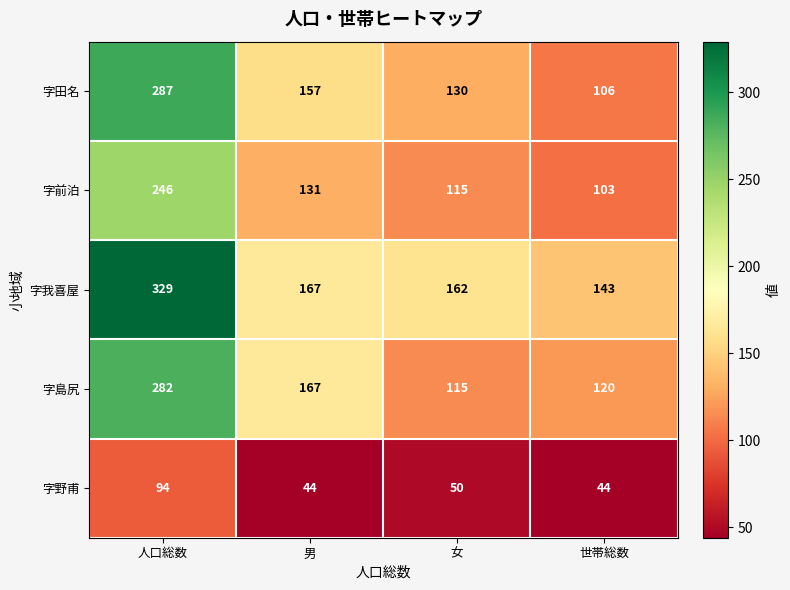

At which category is the sum across all series the highest?

人口総数